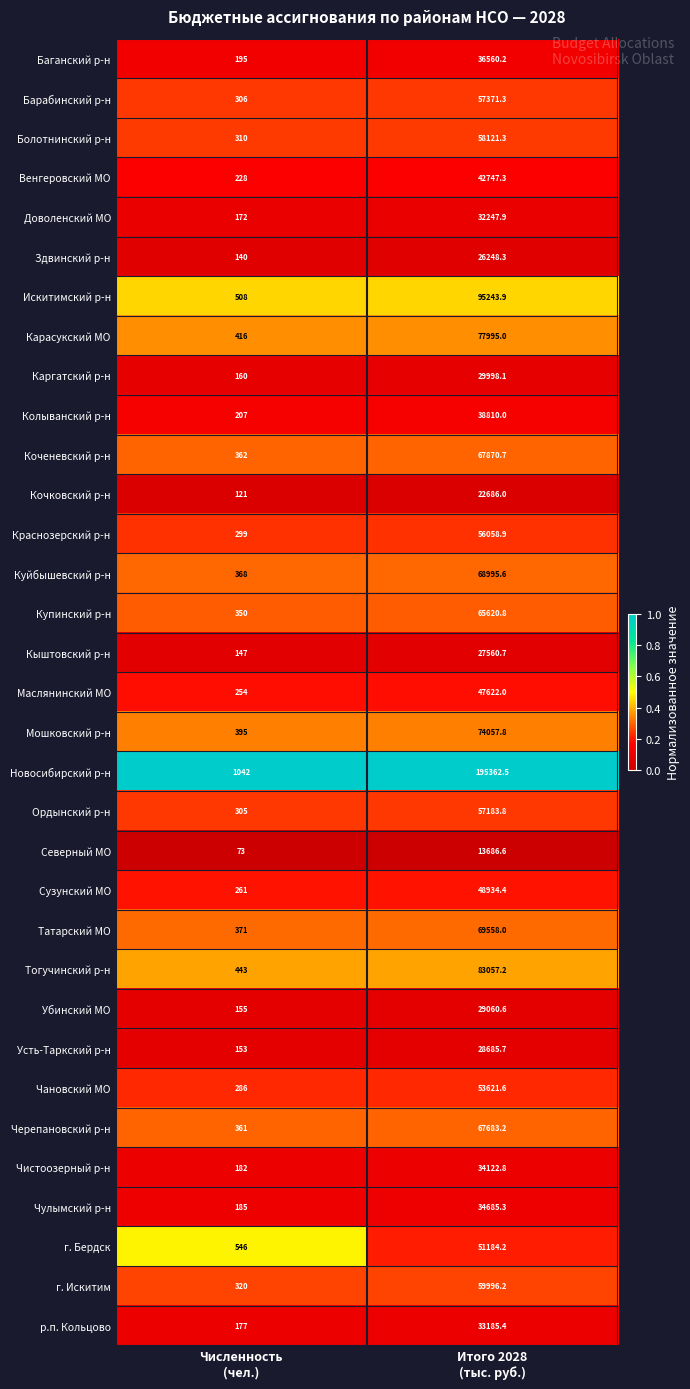

List the series in order of their peak value, highest first.

Новосибирский р-н, Искитимский р-н, Тогучинский р-н, Карасукский МО, Мошковский р-н, Татарский МО, Куйбышевский р-н, Коченевский р-н, Черепановский р-н, Купинский р-н, г. Искитим, Болотнинский р-н, Барабинский р-н, Ордынский р-н, Краснозерский р-н, Чановский МО, г. Бердск, Сузунский МО, Маслянинский МО, Венгеровский МО, Колыванский р-н, Баганский р-н, Чулымский р-н, Чистоозерный р-н, р.п. Кольцово, Доволенский МО, Каргатский р-н, Убинский МО, Усть-Таркский р-н, Кыштовский р-н, Здвинский р-н, Кочковский р-н, Северный МО